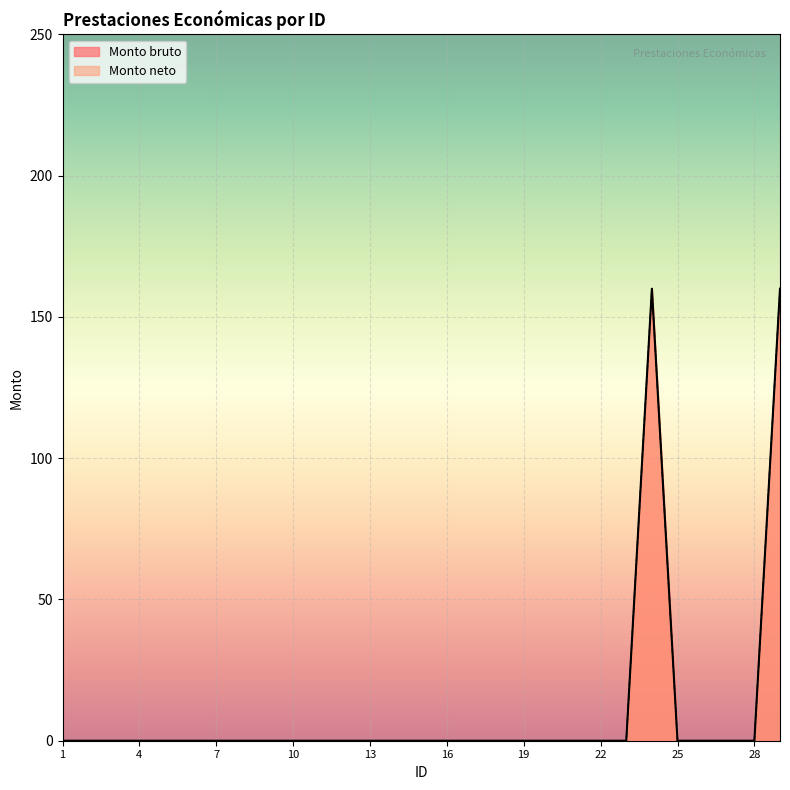

At how many categories does at least one series exceed 30?

2